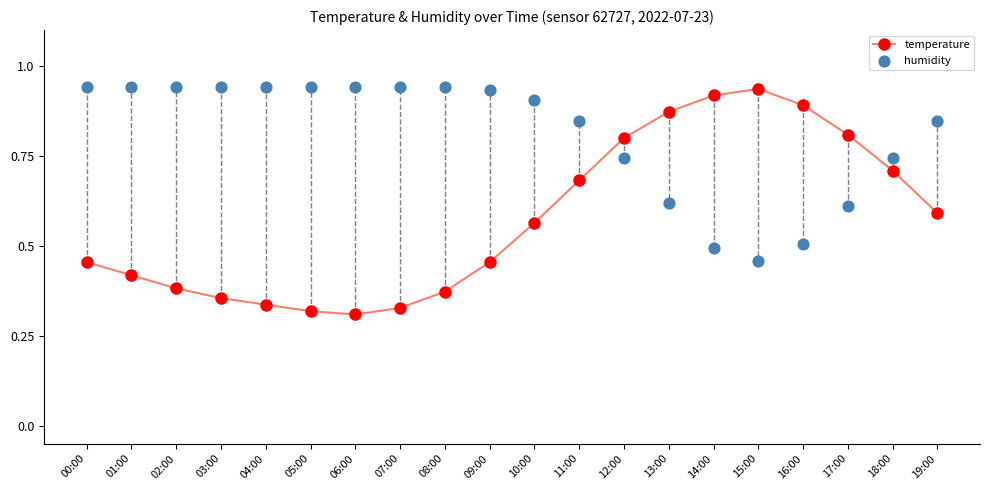

At which category is the sum across all series the highest?

12:00